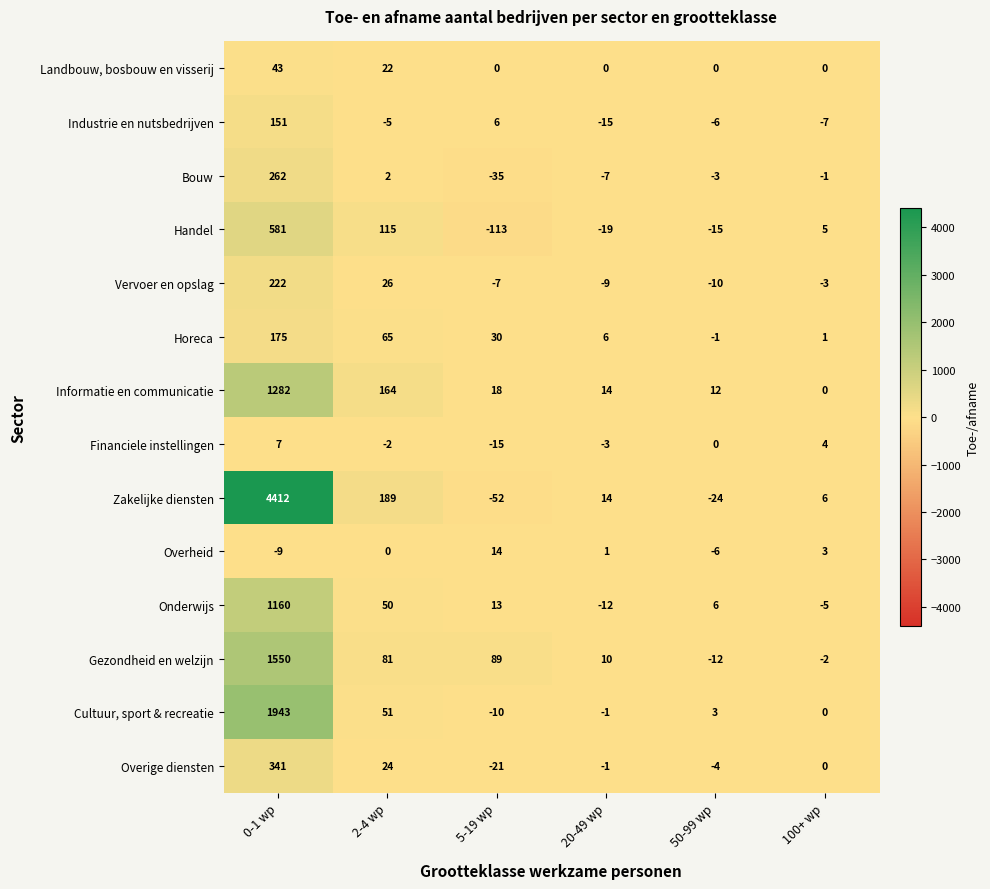

List the series in order of their peak value, lowest first.

Financiele instellingen, Overheid, Landbouw, bosbouw en visserij, Industrie en nutsbedrijven, Horeca, Vervoer en opslag, Bouw, Overige diensten, Handel, Onderwijs, Informatie en communicatie, Gezondheid en welzijn, Cultuur, sport & recreatie, Zakelijke diensten